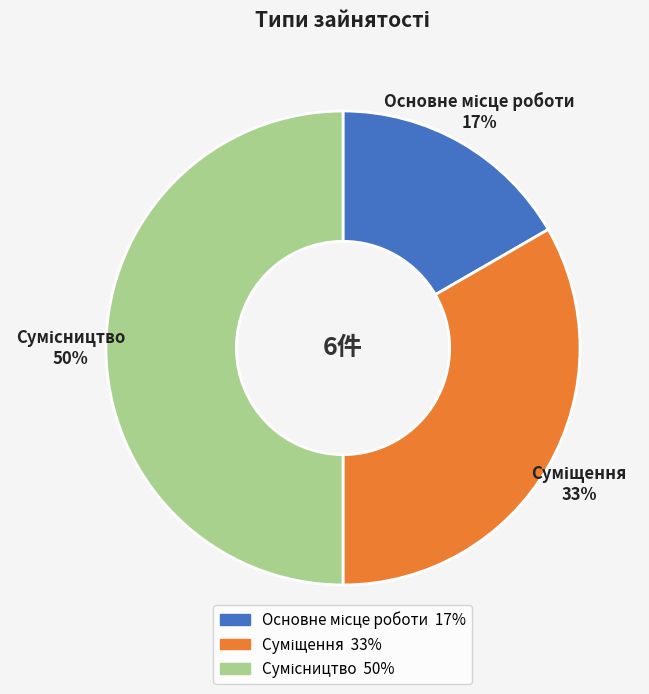

To the nearest percent, what is the difference between the largest and smallest slice percentages?

33%